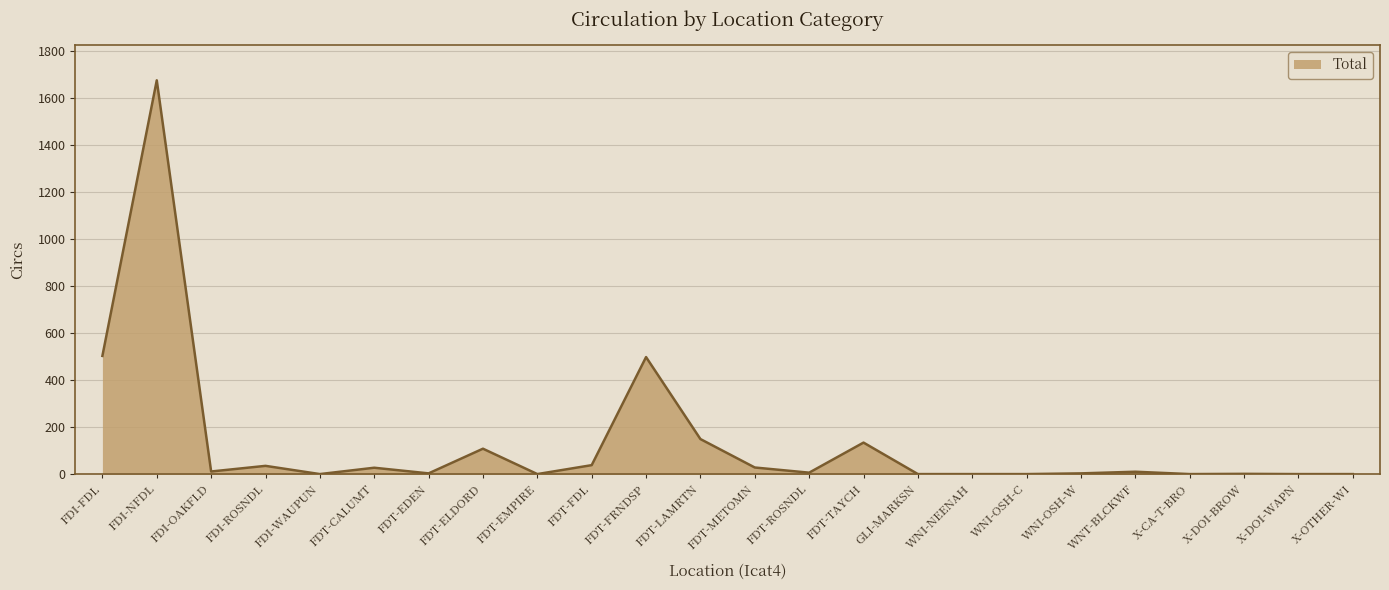

What is the greatest value displayed?

1677